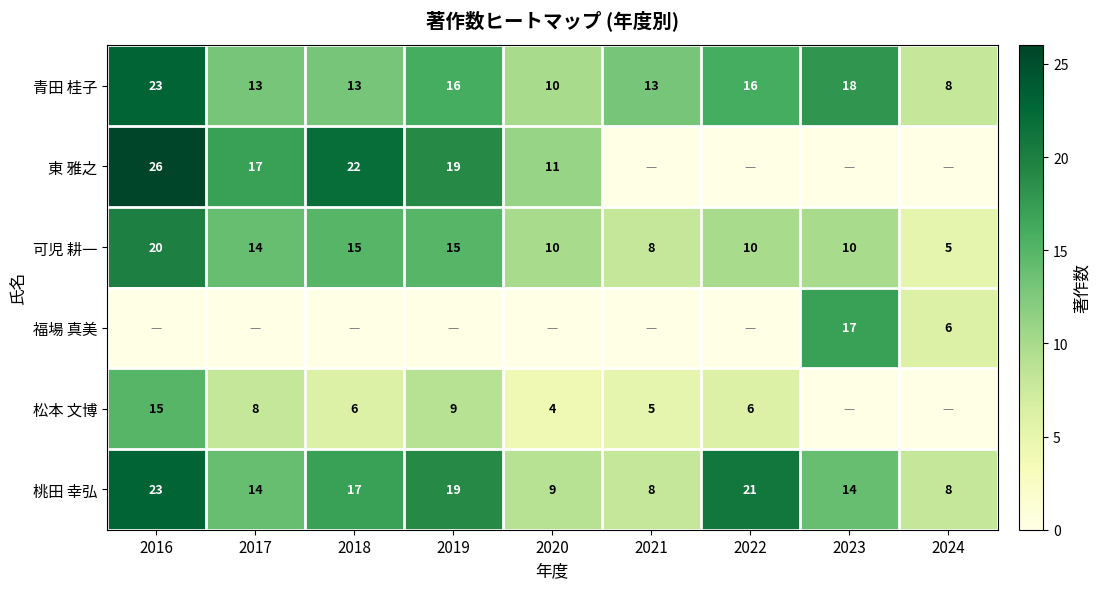

Which category has the highest value in the 可児 耕一 series?

2016